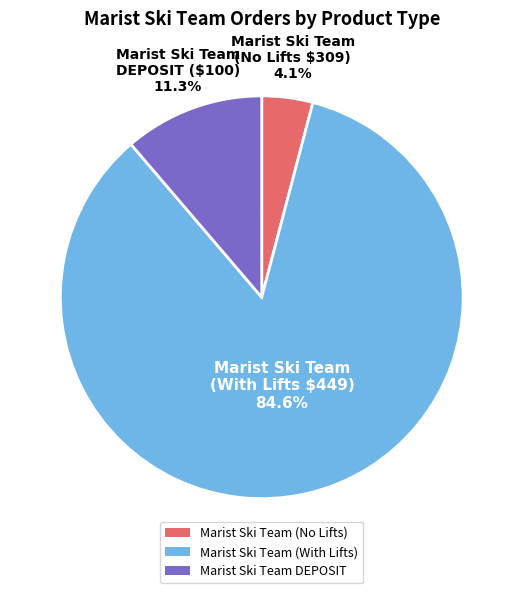

How much of the chart is everything except Marist Ski Team DEPOSIT?

88.7%